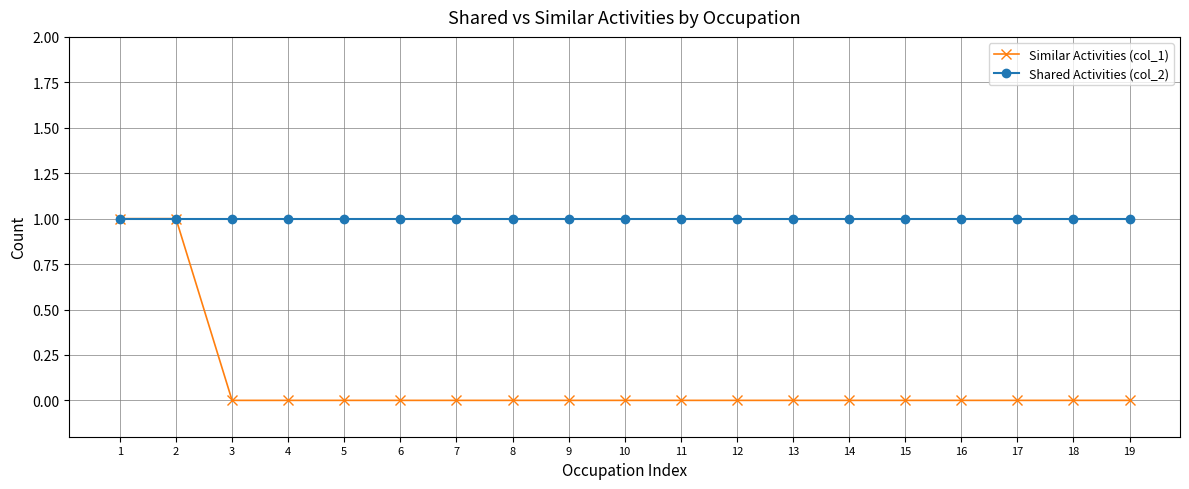

What are all the series names shown in the legend?

Similar Activities (col_1), Shared Activities (col_2)